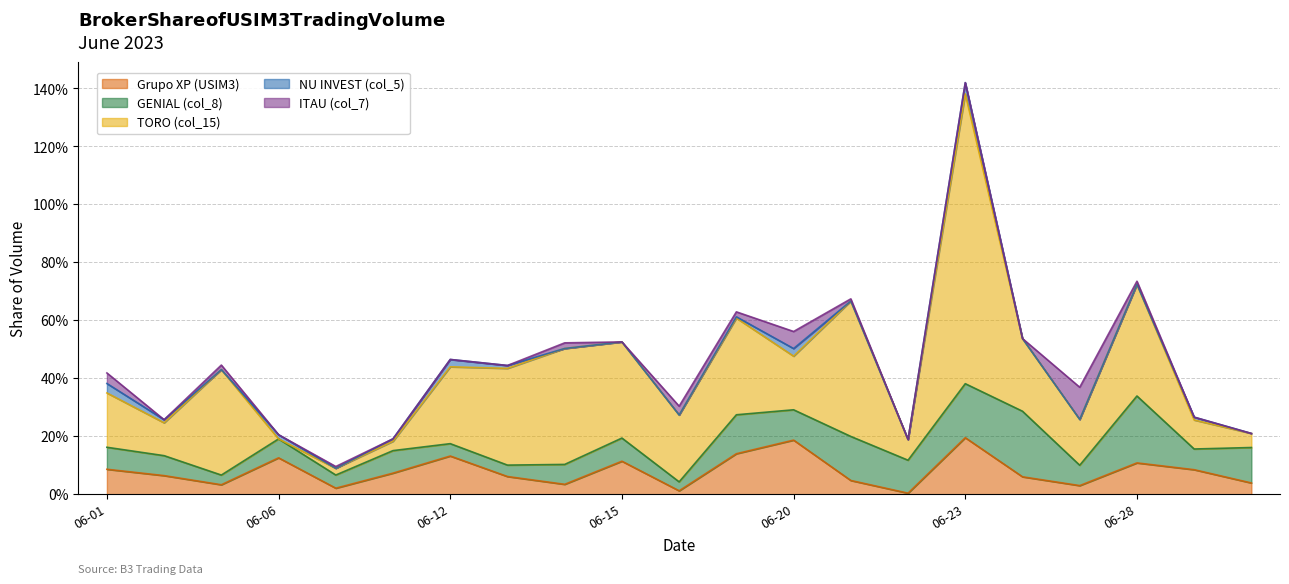

Does the chart have visible grid lines?

Yes